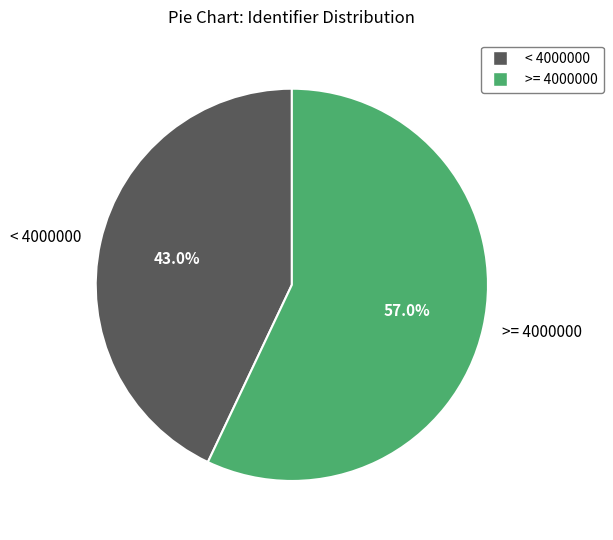

Does any single category account for the majority?

Yes